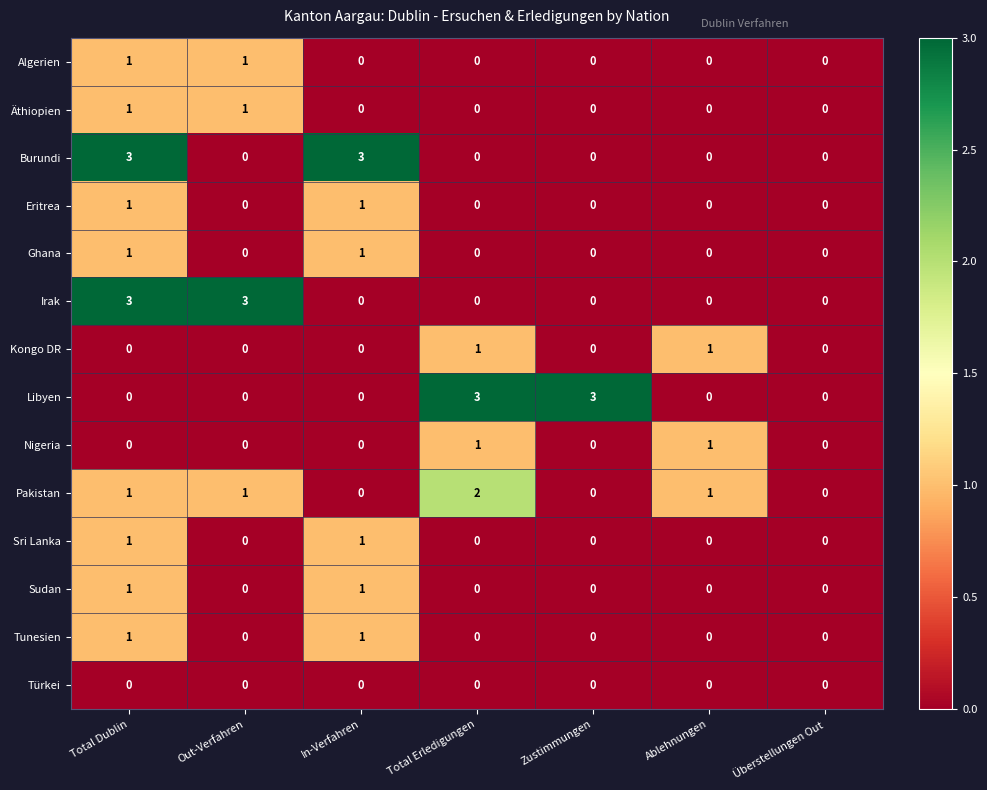

How many Pakistan values are between 0 and 1?

6